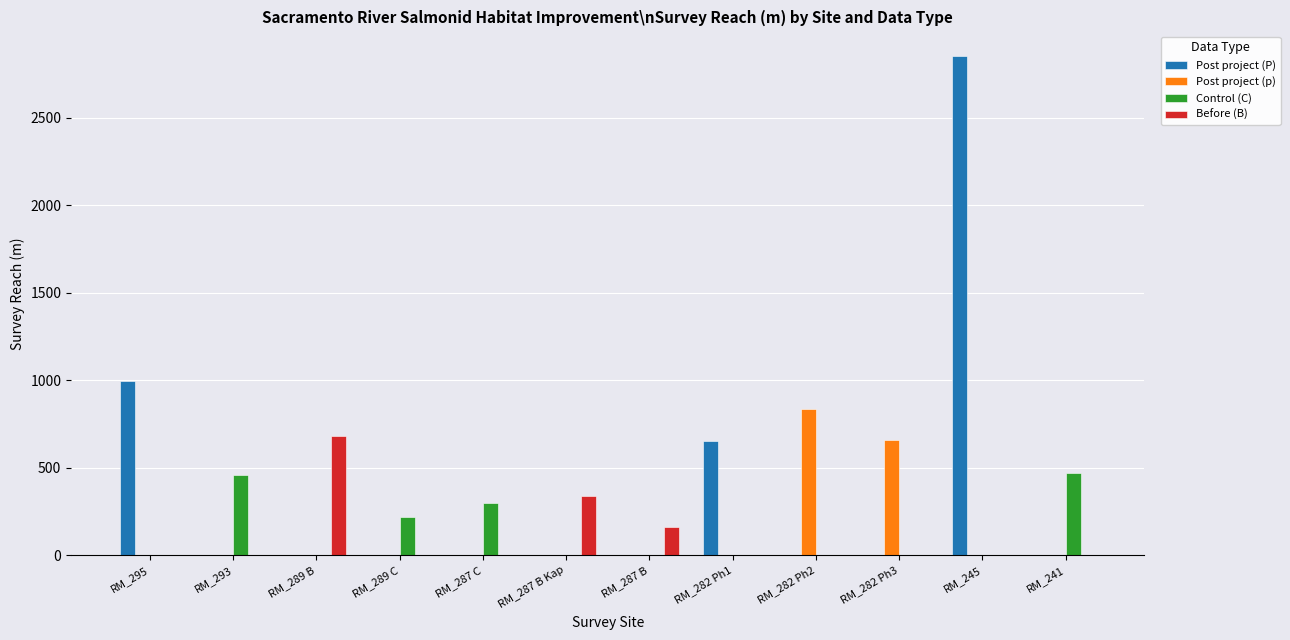

What is the sum of all Post project (P) values?

4503